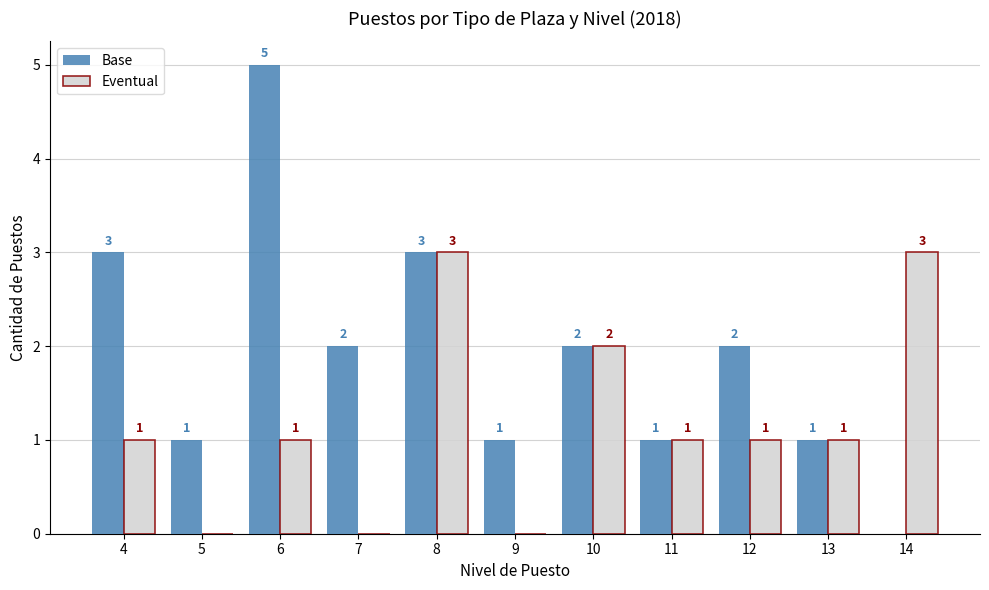

The Base series shows 0 at 14. True or false?

True